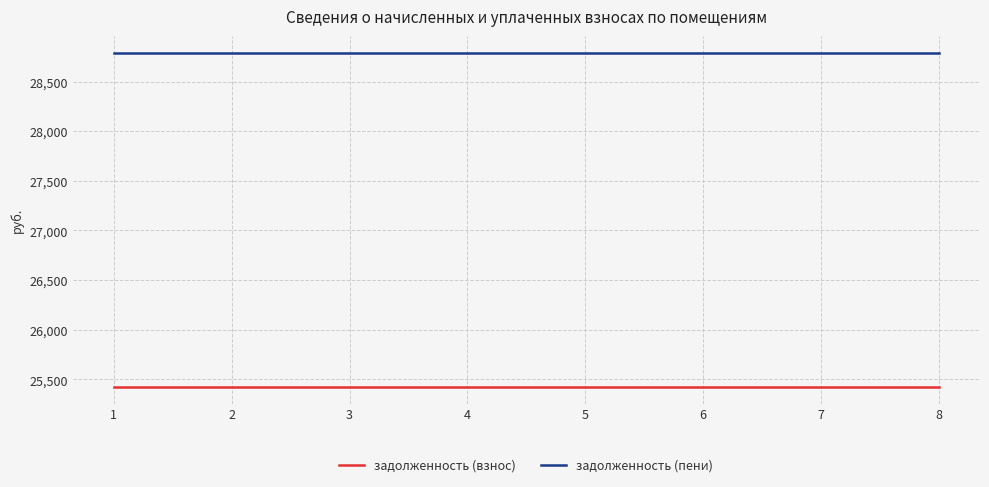

What is the average value of the задолженность (пени) series?

28791.2